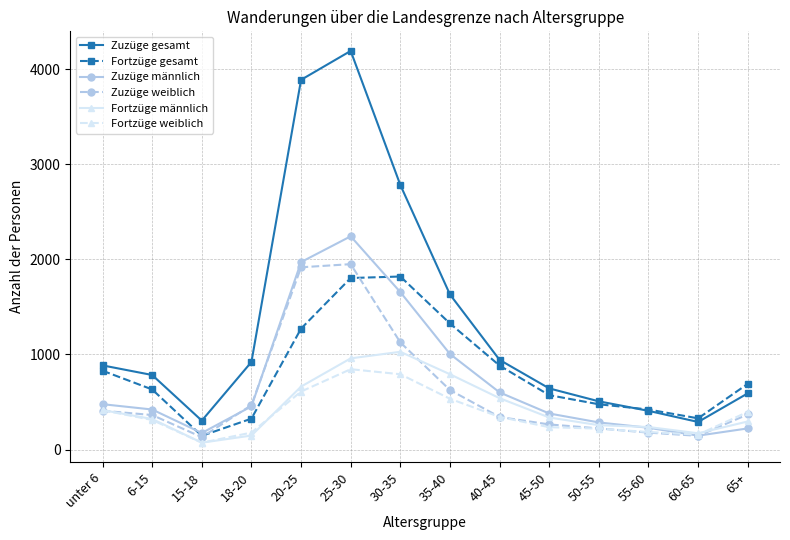

How many interior local valleys does the Zuzüge gesamt series have?

2